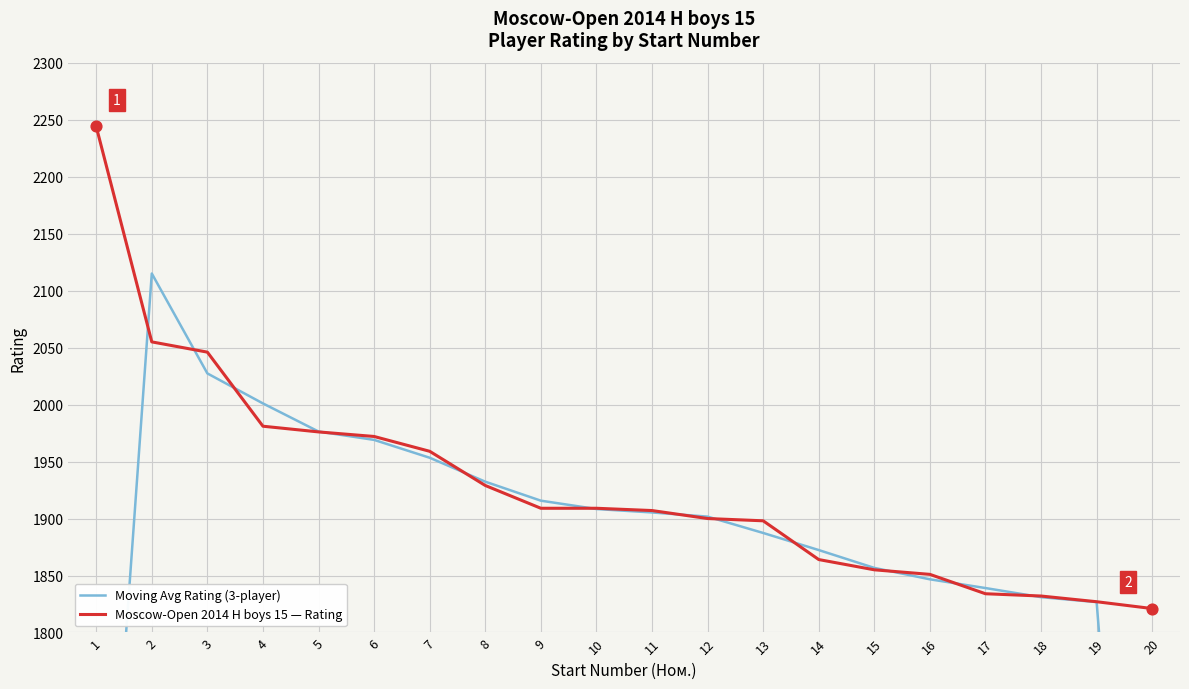

What are all the series names shown in the legend?

Moving Avg Rating (3-player), Moscow-Open 2014 H boys 15 — Rating